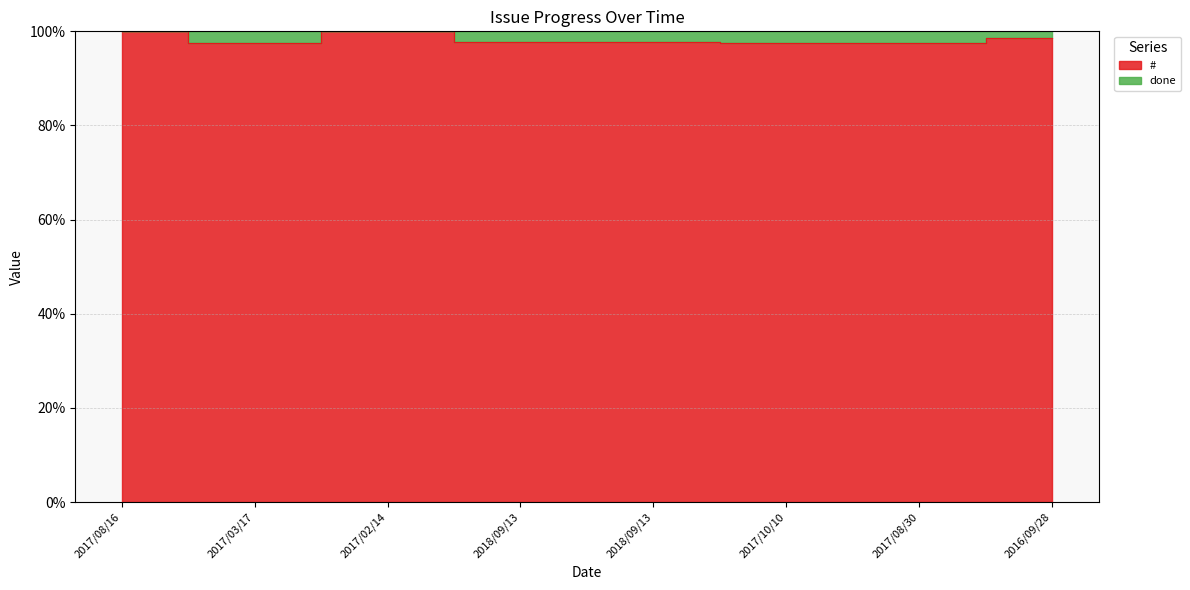

What is the change in value from 2017/08/16 to 2018/09/13?

-2.2